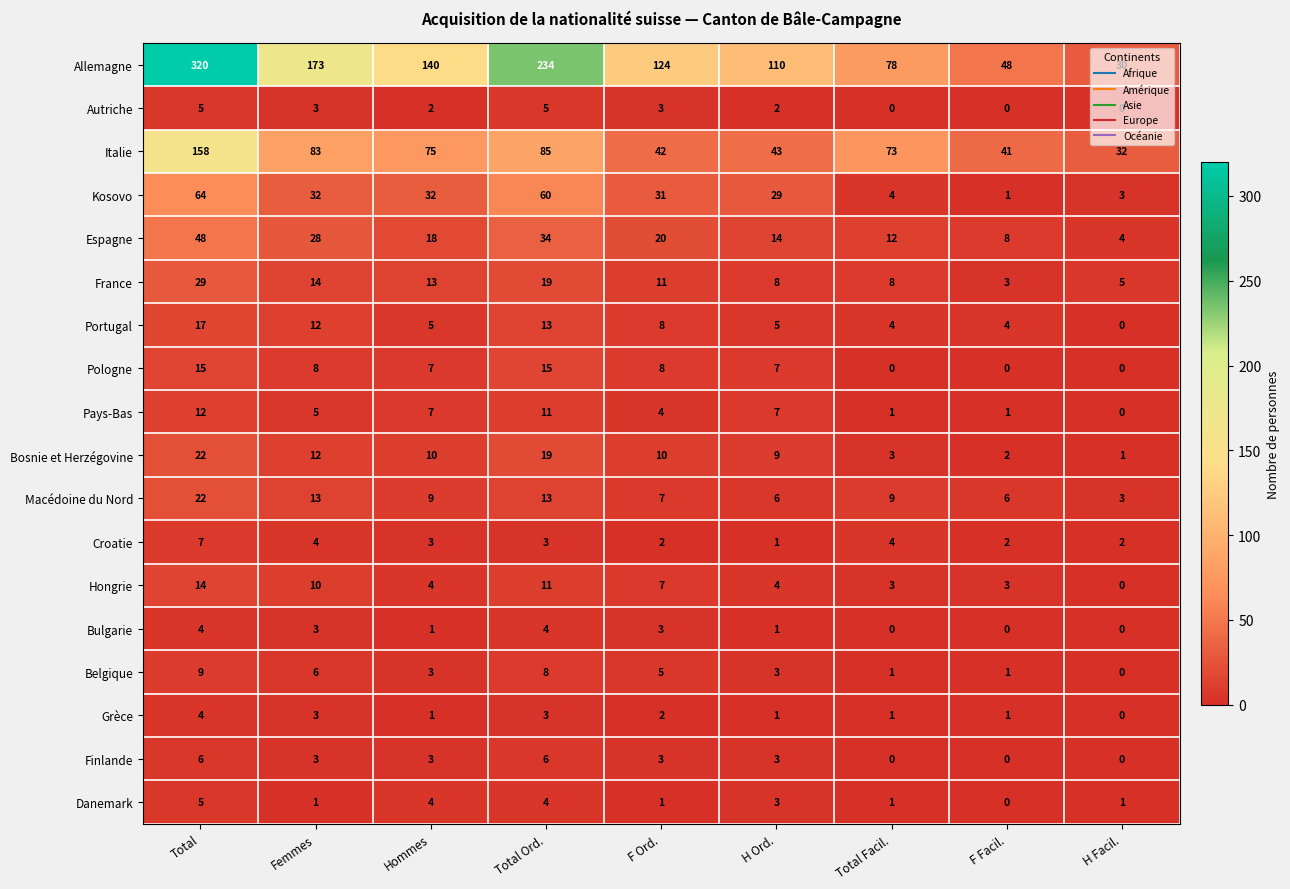

Which category has the lowest value in the Allemagne series?

H Facil.